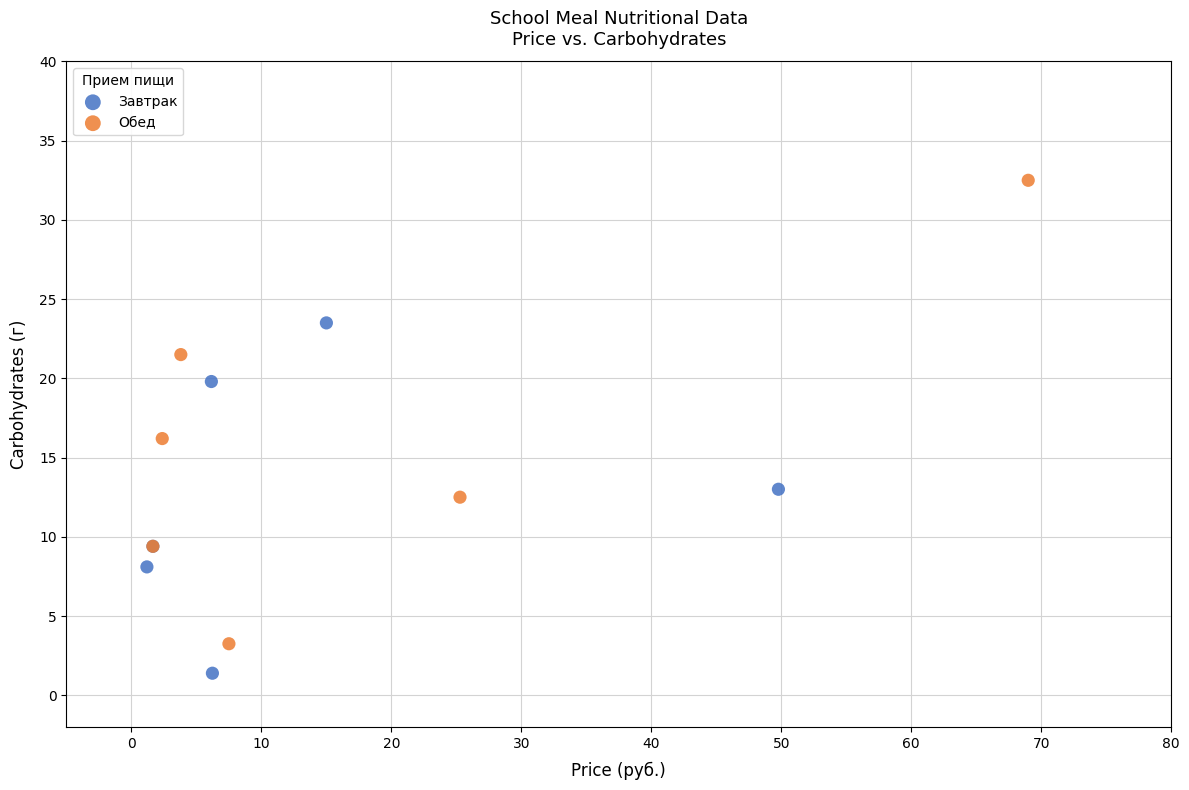

Which series has the largest Y range (max minus min)?

Обед